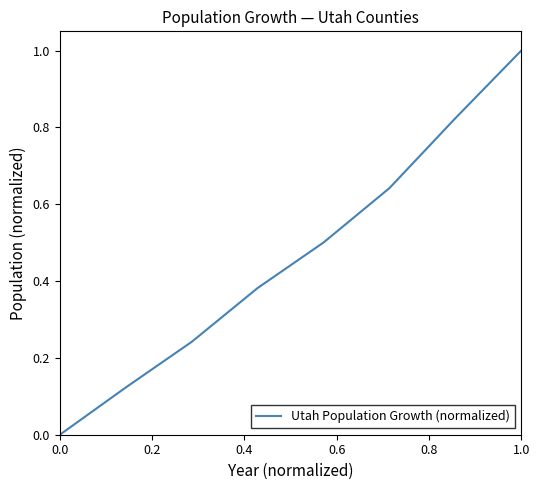

True or false: there are more than 1 points higher than both neighbors.

False